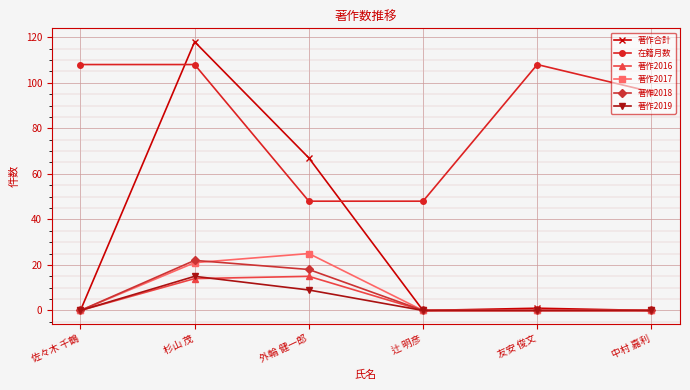

True or false: 在籍月数 and 著作2016 cross at least once.

False